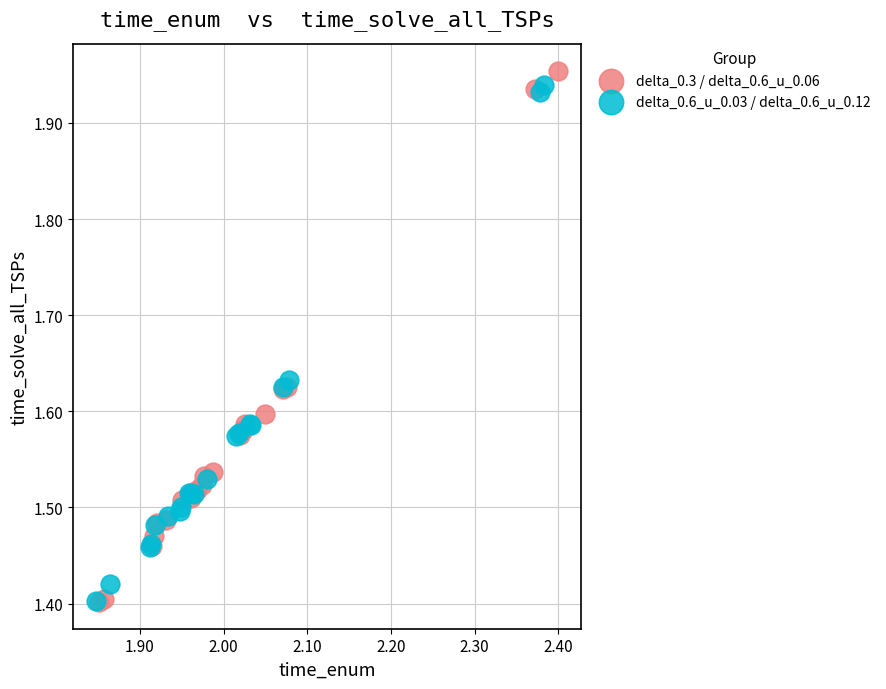

What are all the series names shown in the legend?

delta_0.3 / delta_0.6_u_0.06, delta_0.6_u_0.03 / delta_0.6_u_0.12